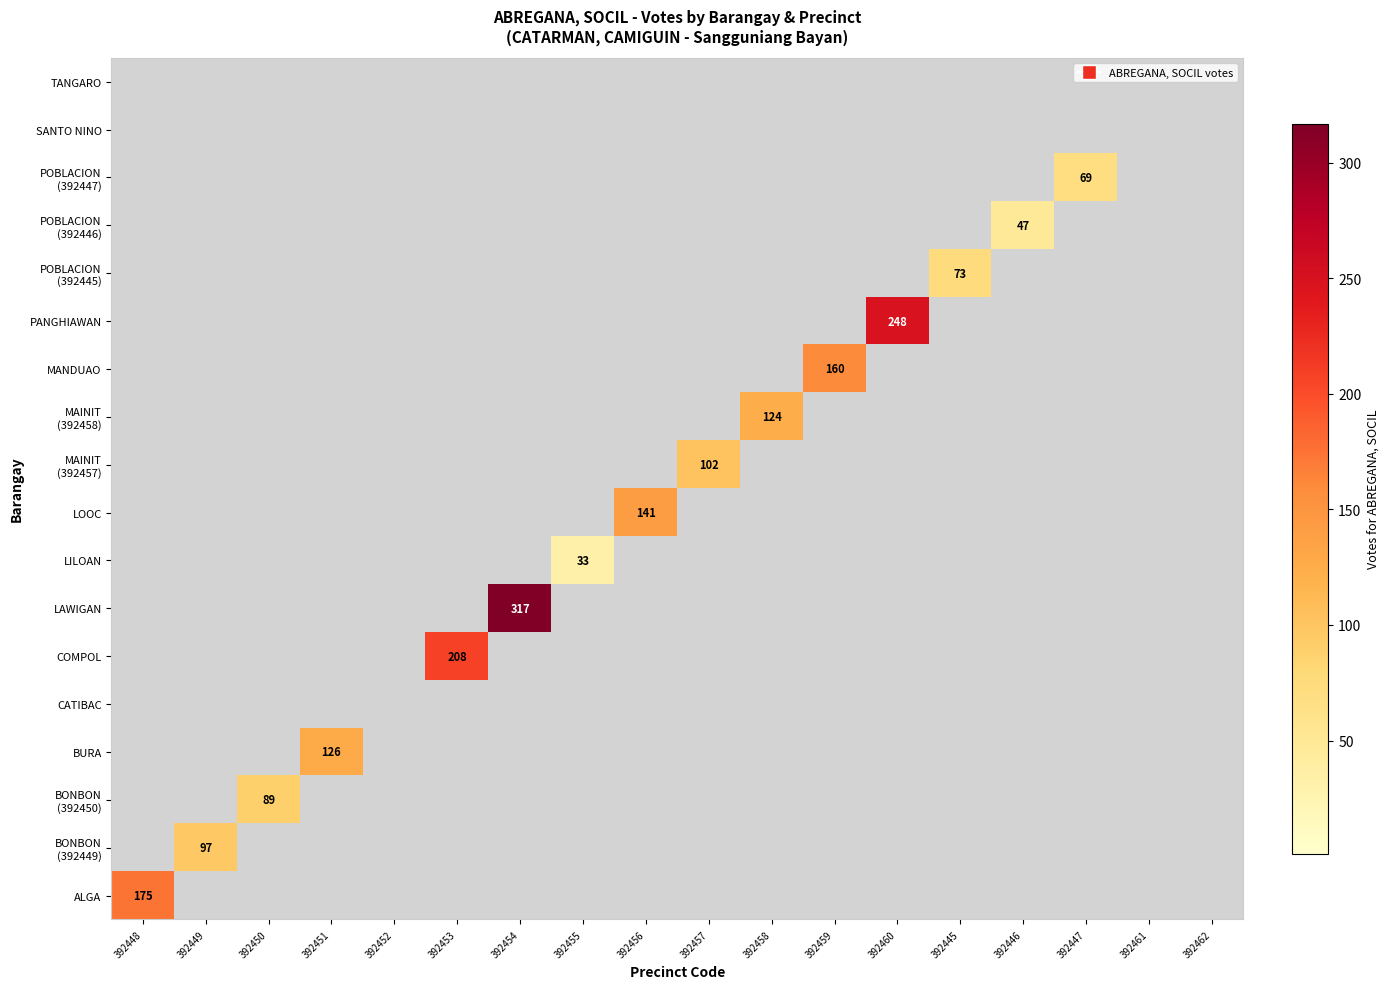

At how many categories does at least one series exceed 277?

1